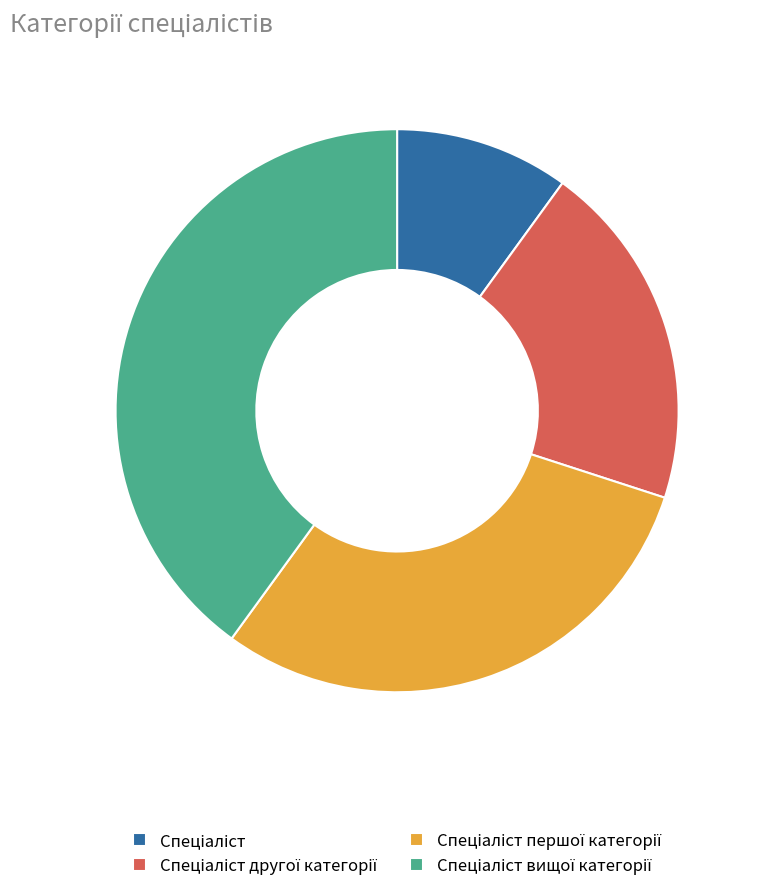

Is there a majority slice in this chart?

No